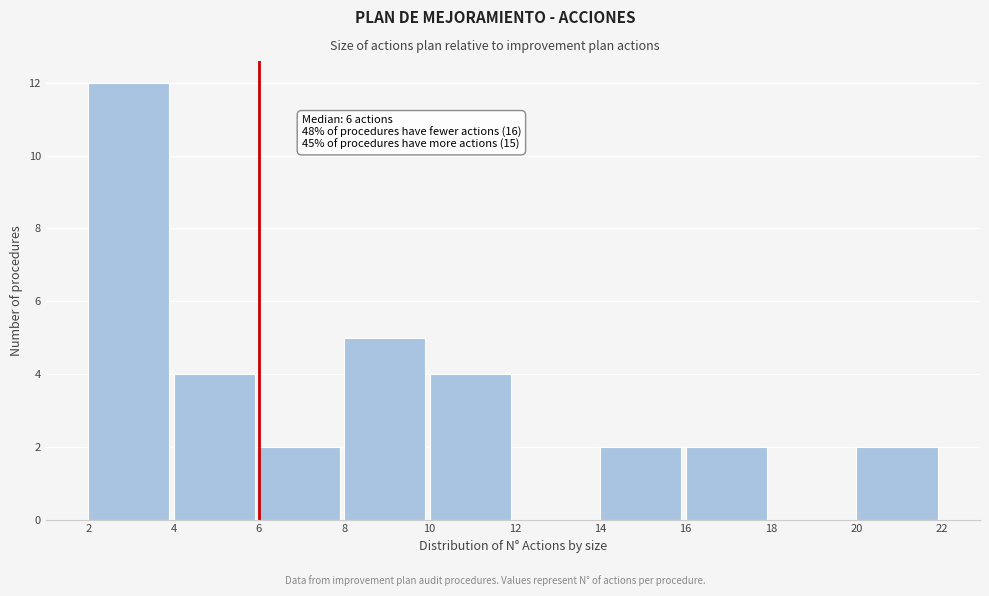

Over which range of the x-axis is the bar tallest?

2 to 4